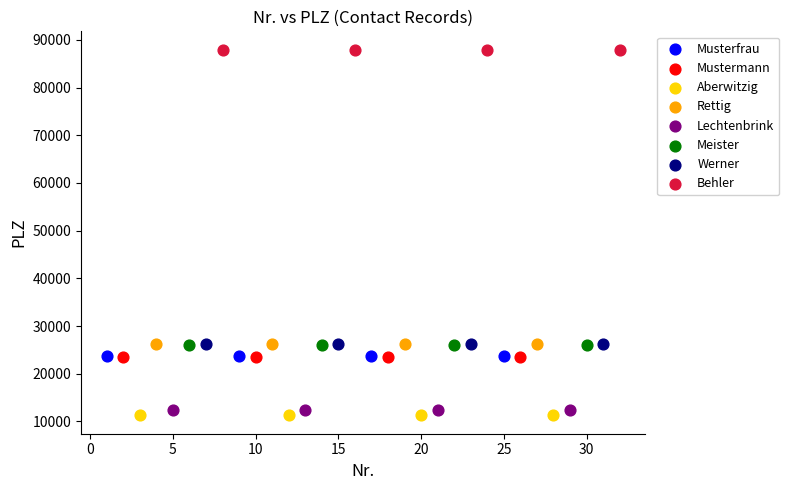

What are all the series names shown in the legend?

Musterfrau, Mustermann, Aberwitzig, Rettig, Lechtenbrink, Meister, Werner, Behler